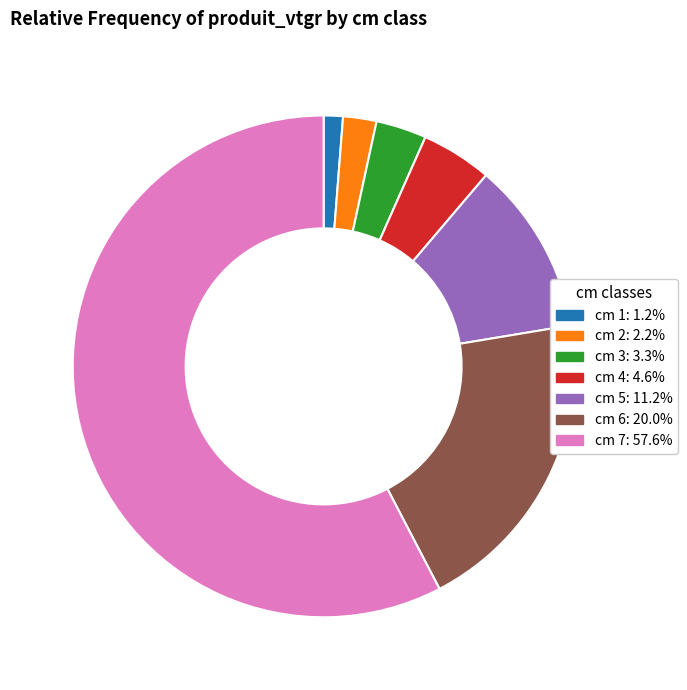

Does any single category account for the majority?

Yes